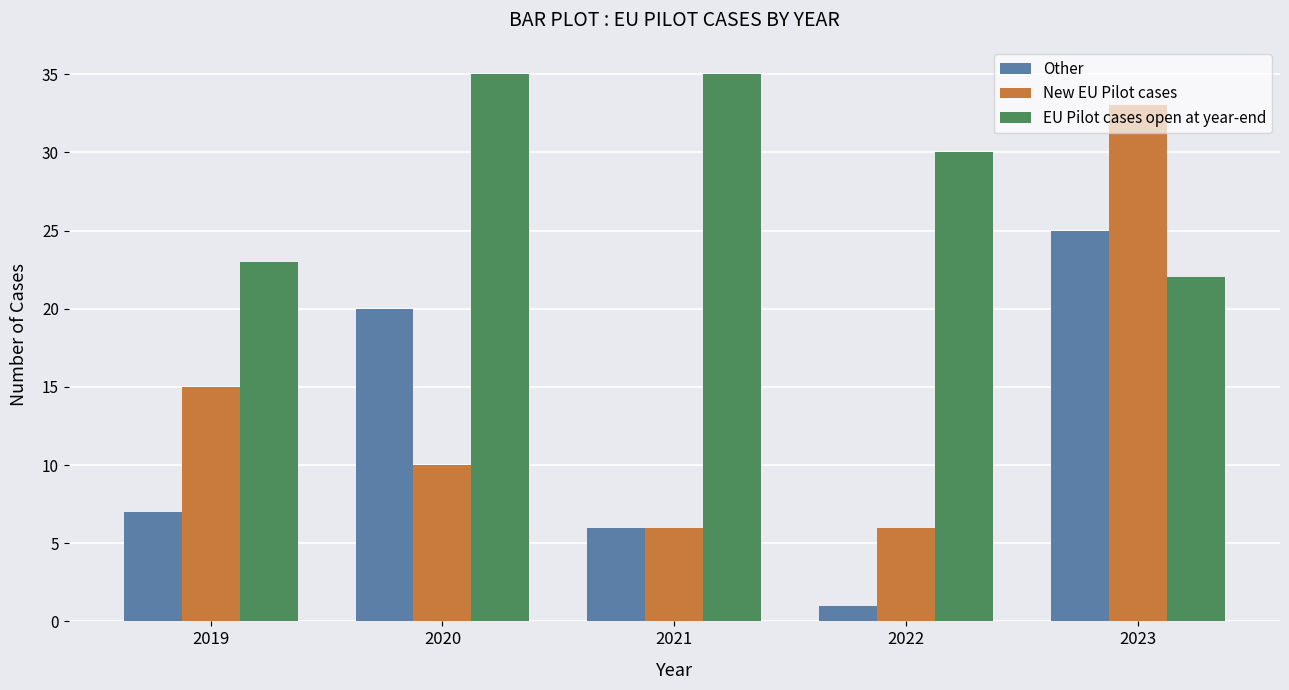

The value of New EU Pilot cases at 2022 is 6. True or false?

True